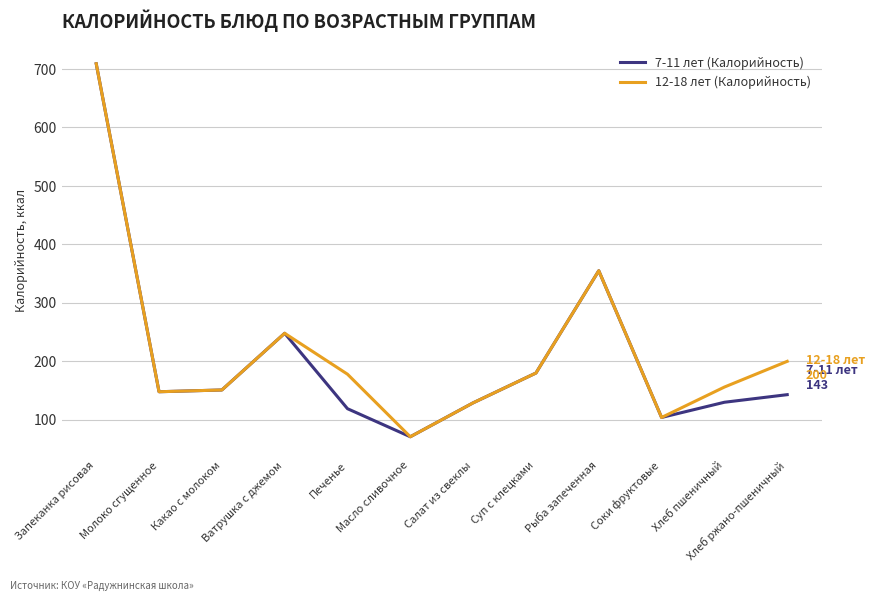

Which series has the largest total across all categories?

12-18 лет (Калорийность)